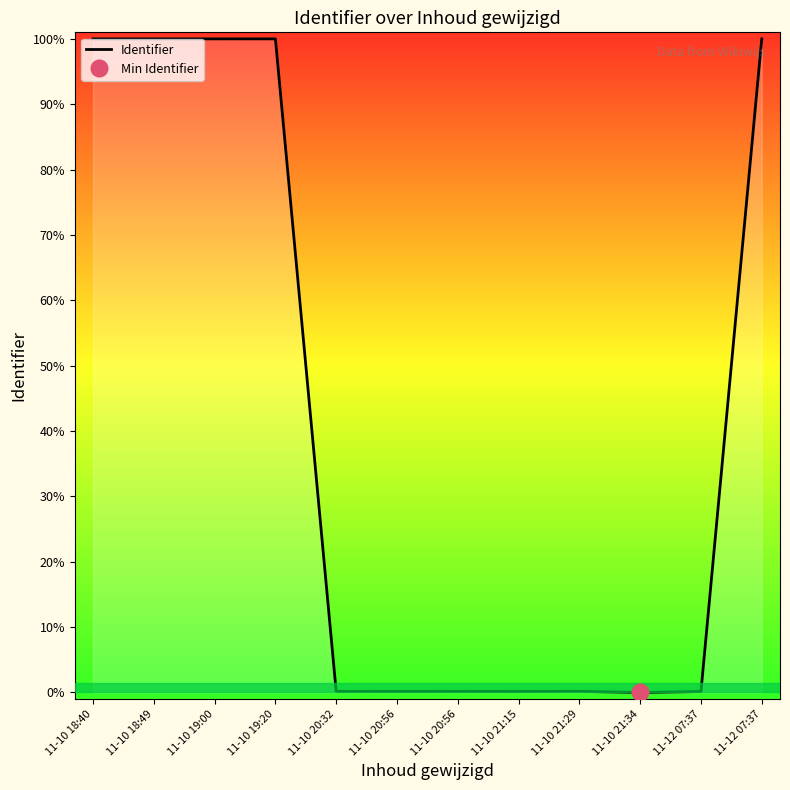

What is the average value?

6322406